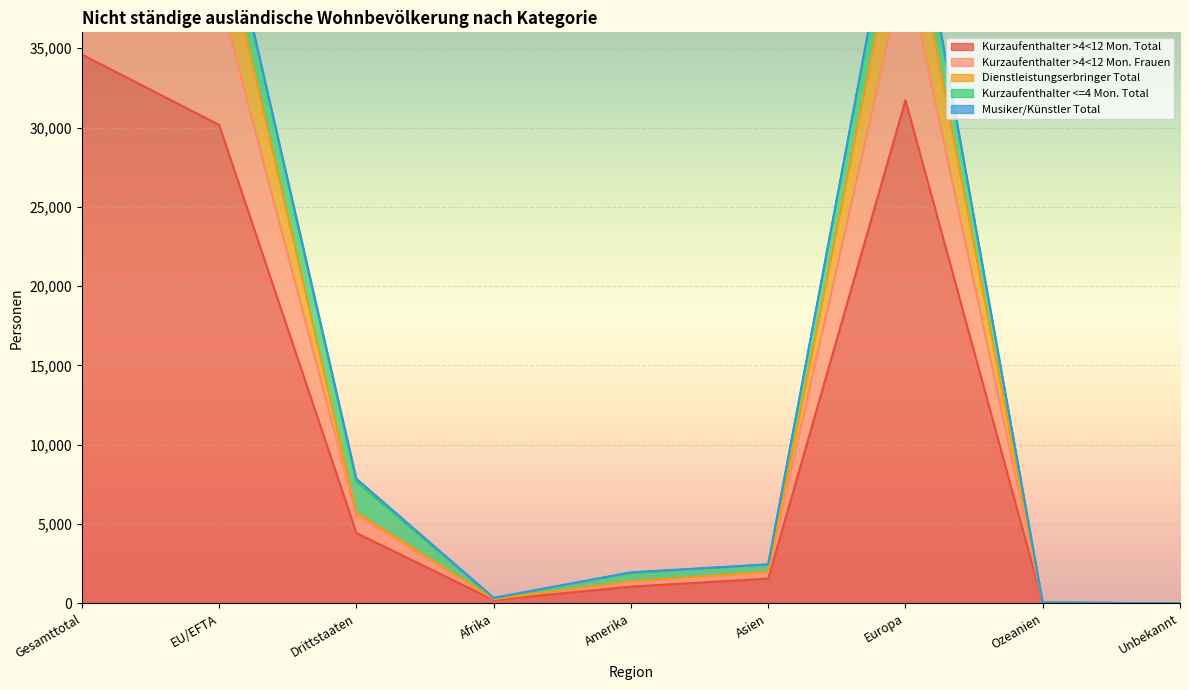

True or false: Kurzaufenthalter >4<12 Mon. Total has a value of 18664 at Gesamttotal.

False